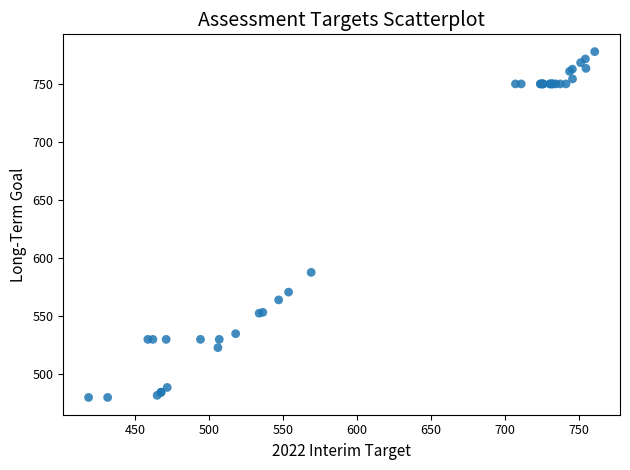

What Y value in the scatter plot is closest to 628?

587.7